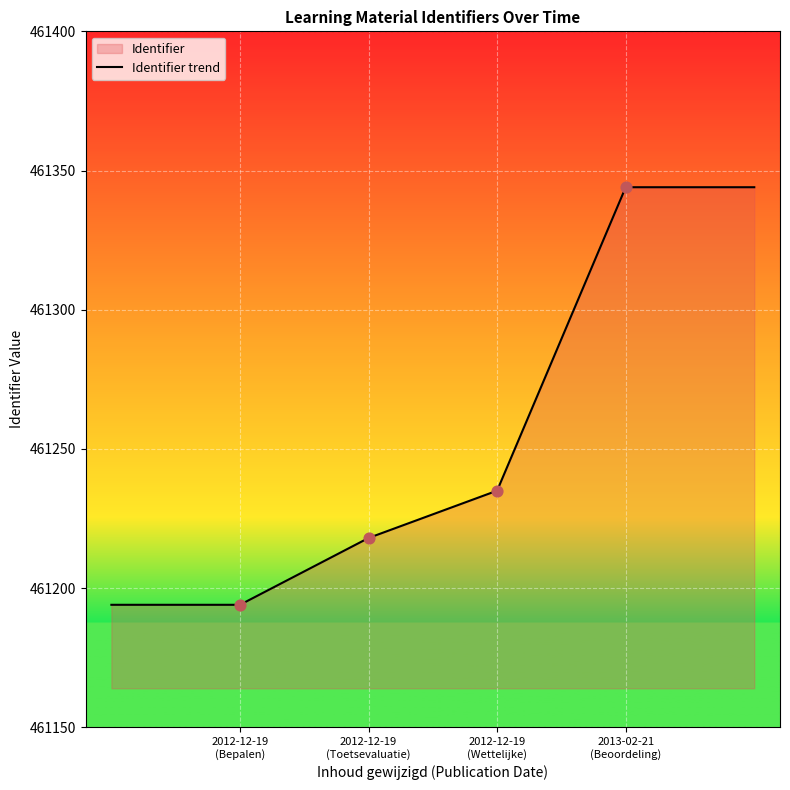

What is the change in value from 2012-12-19
(Bepalen) to 2012-12-19
(Wettelijke)?

+41